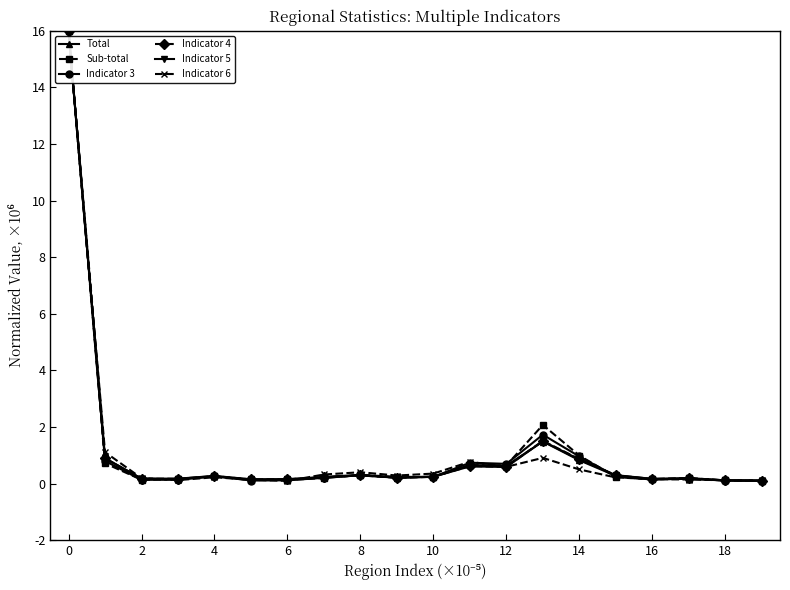

What are all the series names shown in the legend?

Total, Sub-total, Indicator 3, Indicator 4, Indicator 5, Indicator 6